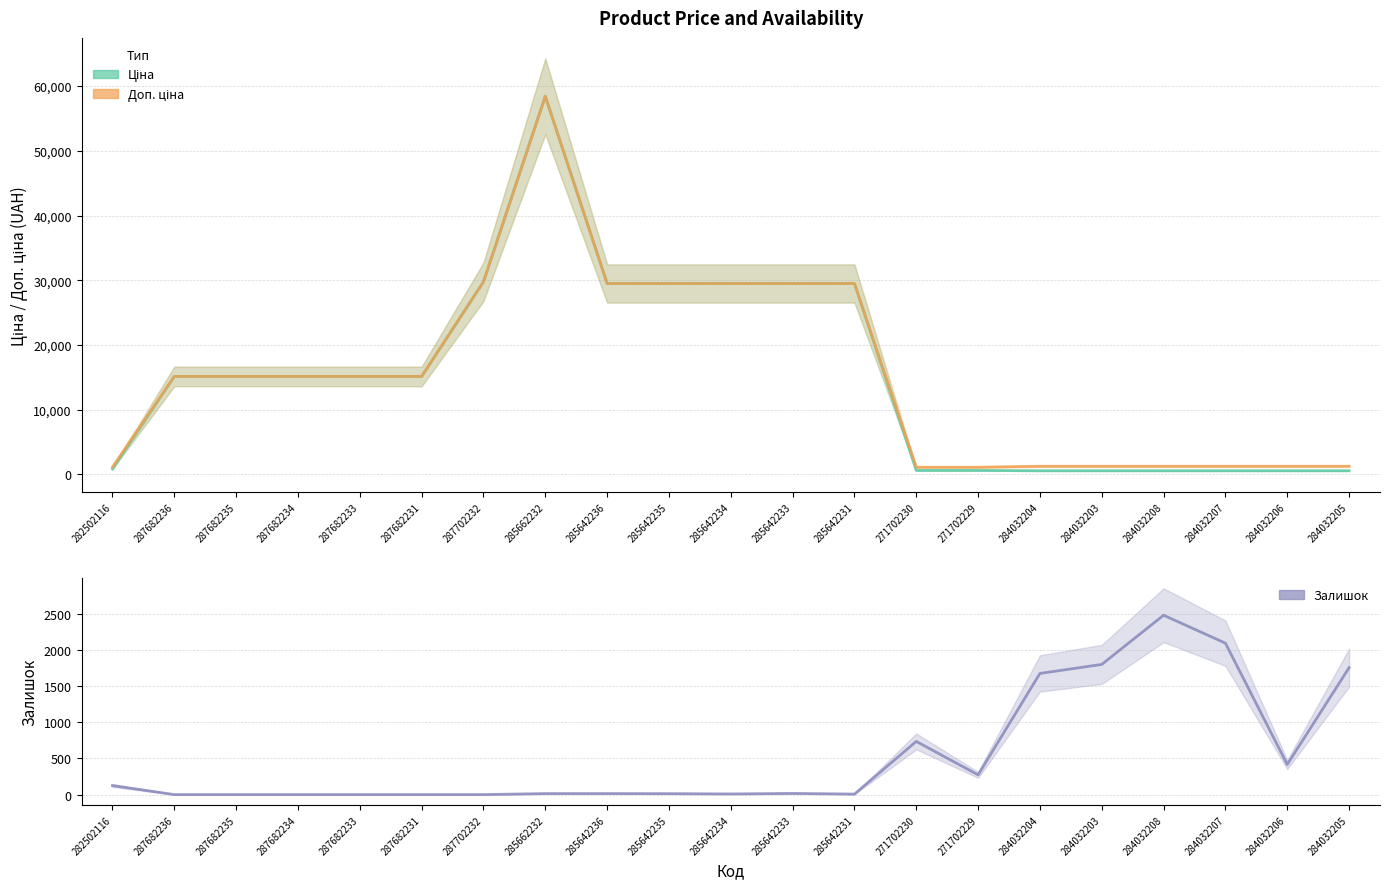

What is the spread (max minus min) of values at 284032205?

1218.0